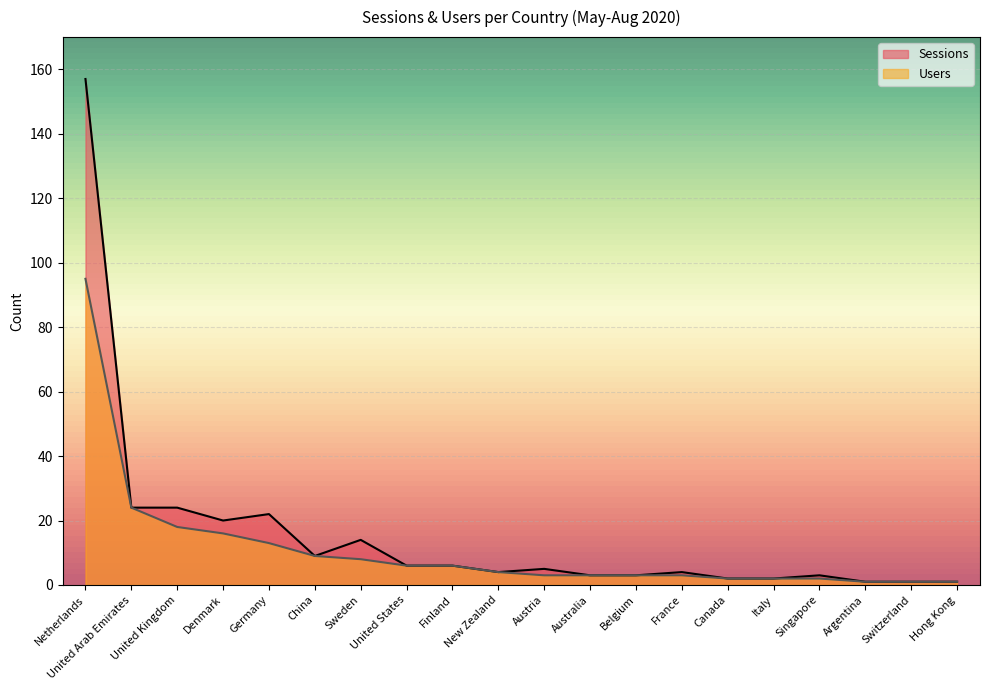

True or false: Sessions and Users cross at least once.

False